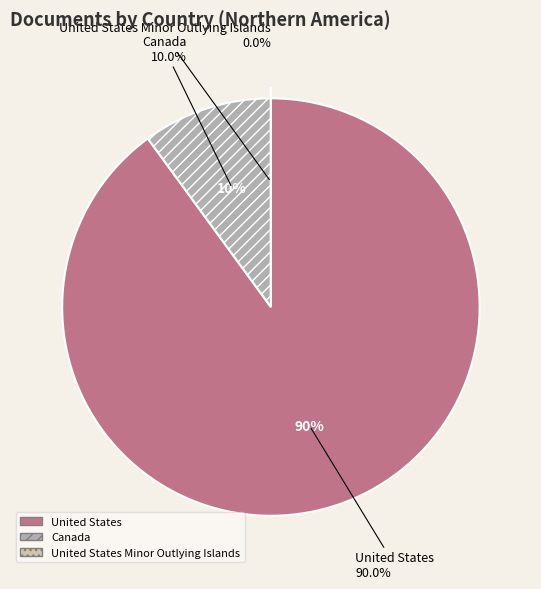

What is the majority slice?

United States